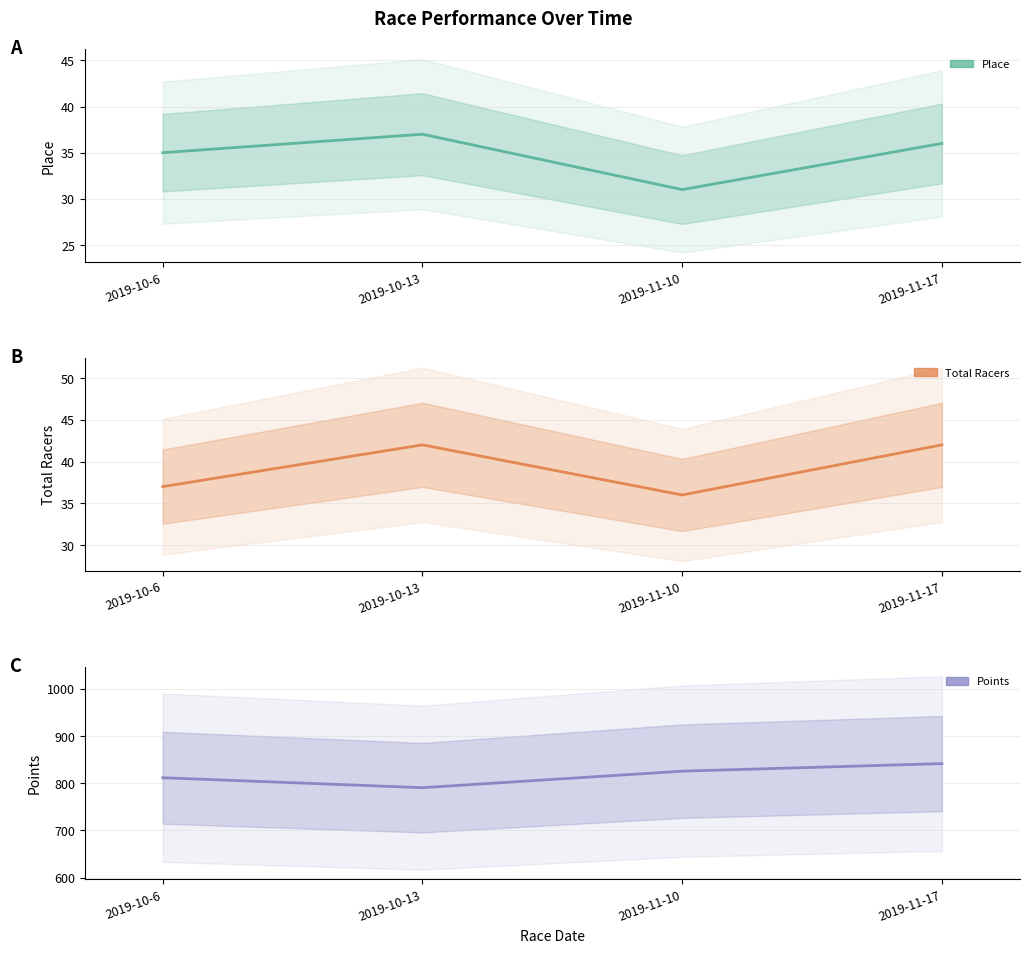

At 2019-10-6, list the series in order from smallest to largest.

Place, Total Racers, Points